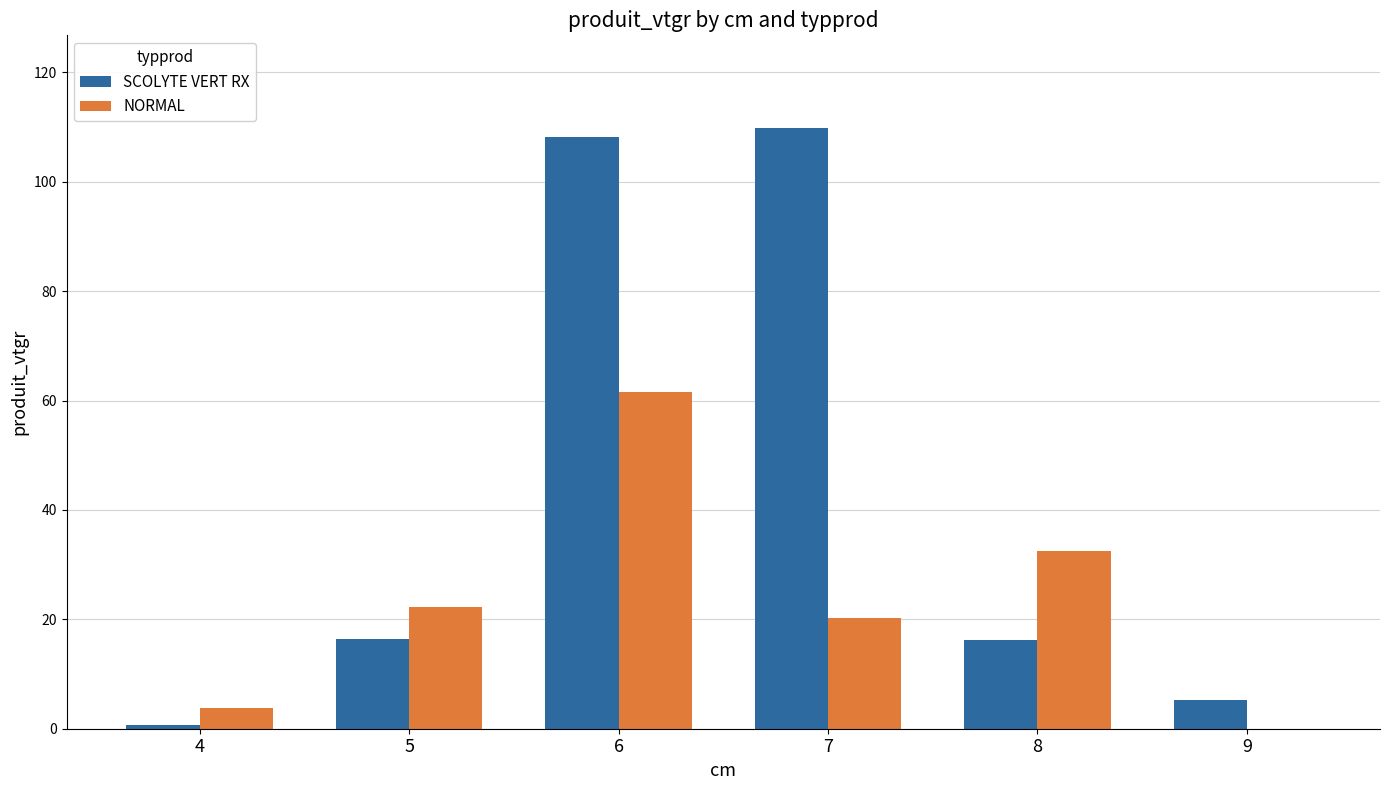

Reading left to right, transcribe all the data shown in this chart.

SCOLYTE VERT RX: 0.7	16.3	108.3	109.8	16.3	5.2
NORMAL: 3.8	22.2	61.5	20.2	32.6	0.0